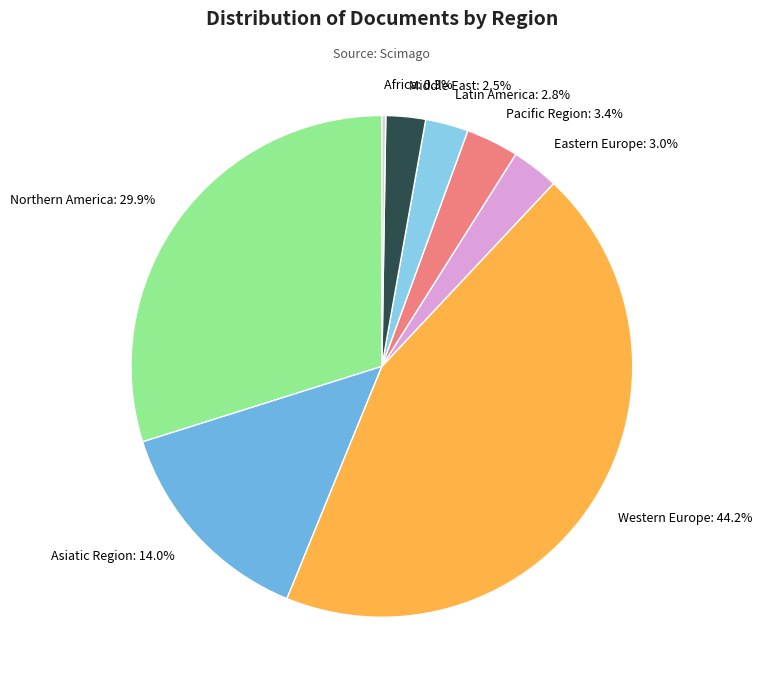

Combined, what portion of the pie is Eastern Europe: 3.0% and Asiatic Region: 14.0%?

17.0%